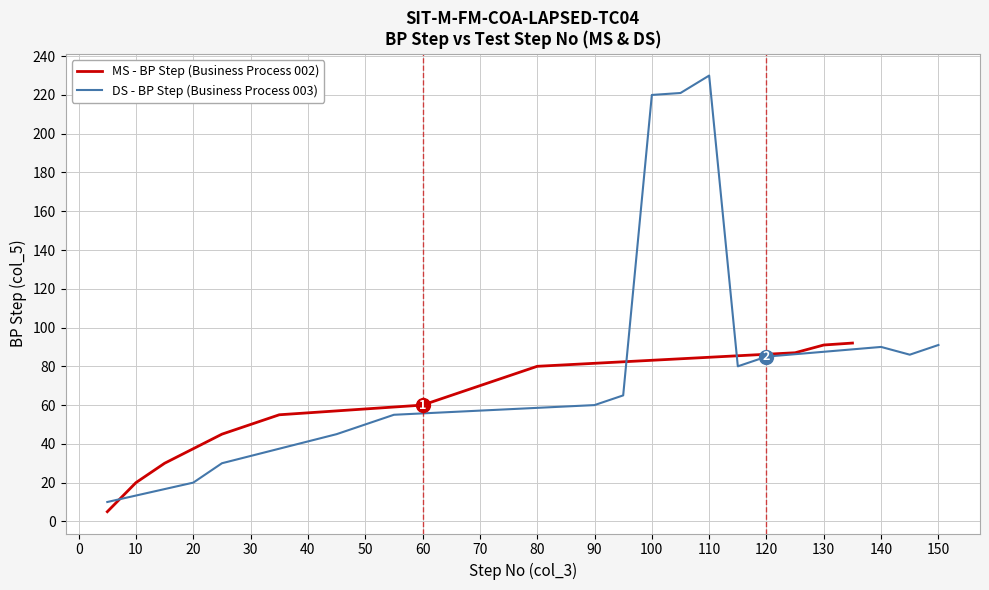

Is it true that DS - BP Step (Business Process 003) equals 47 at 110?

False